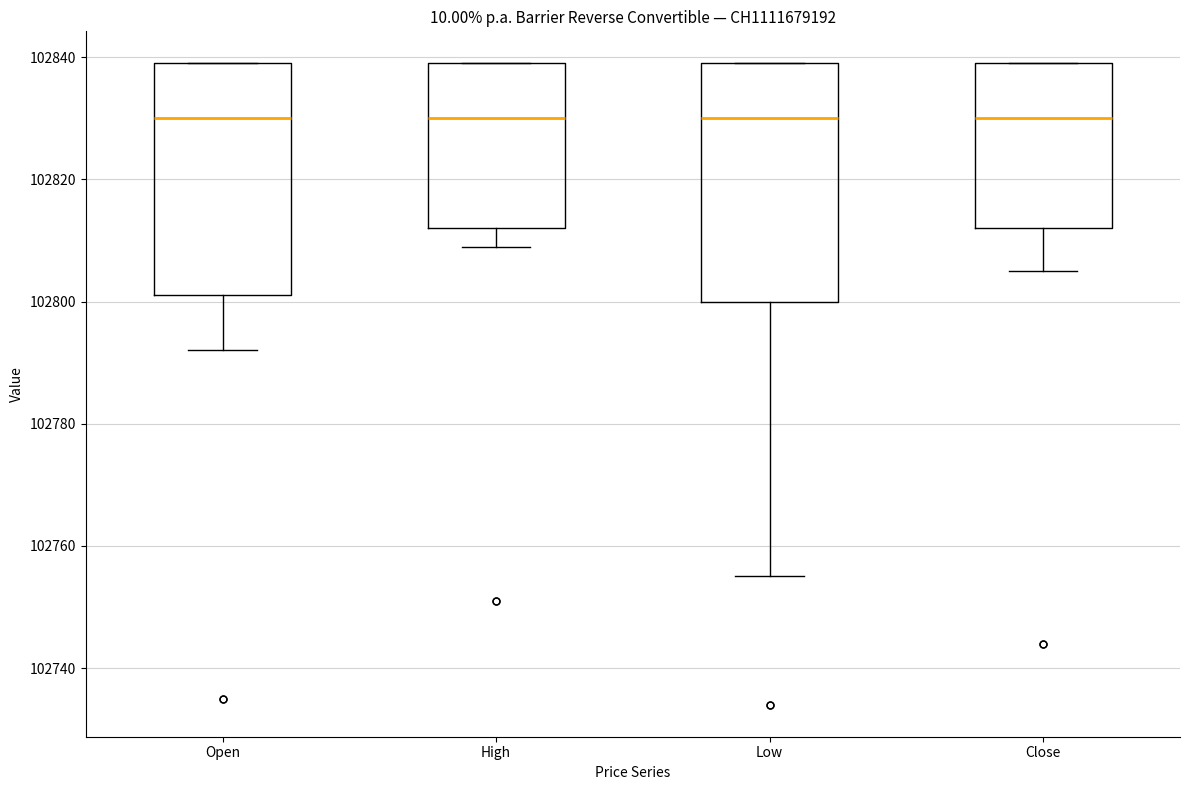

Where is the lower edge of the box for Open on the y-axis? The values are not printed on the chart, so give them approximately, as read against the axis.

102802